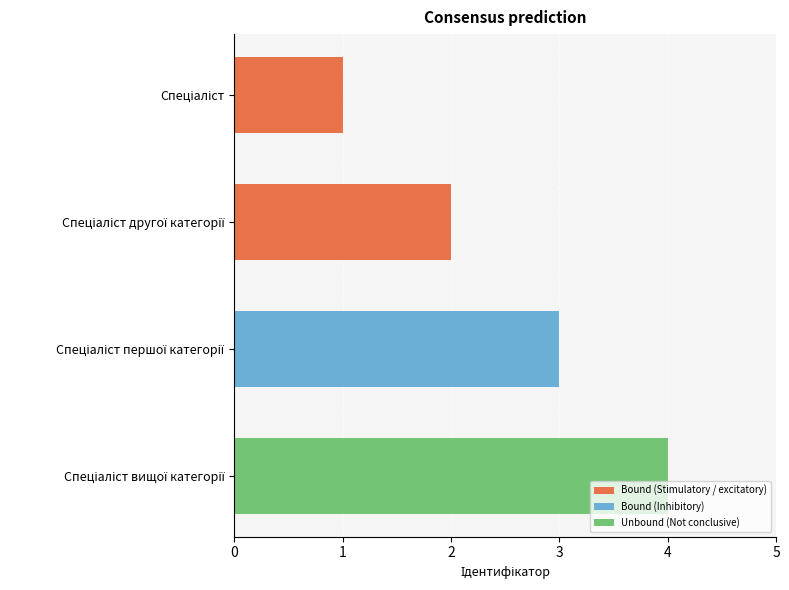

What is the sum of all values?

10